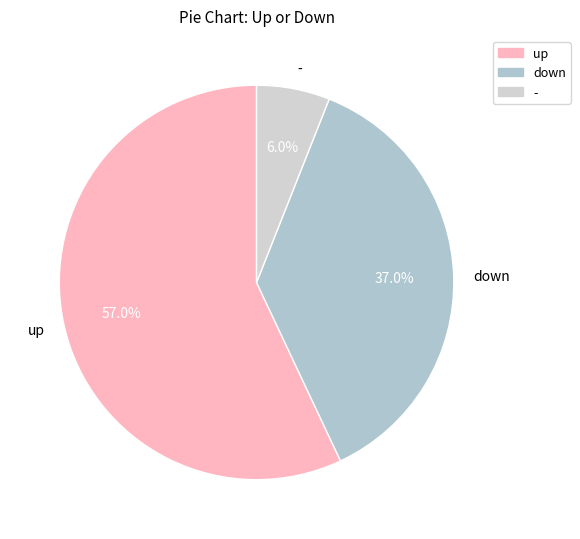

What is the ratio of the value at up to the value at -?

9.5